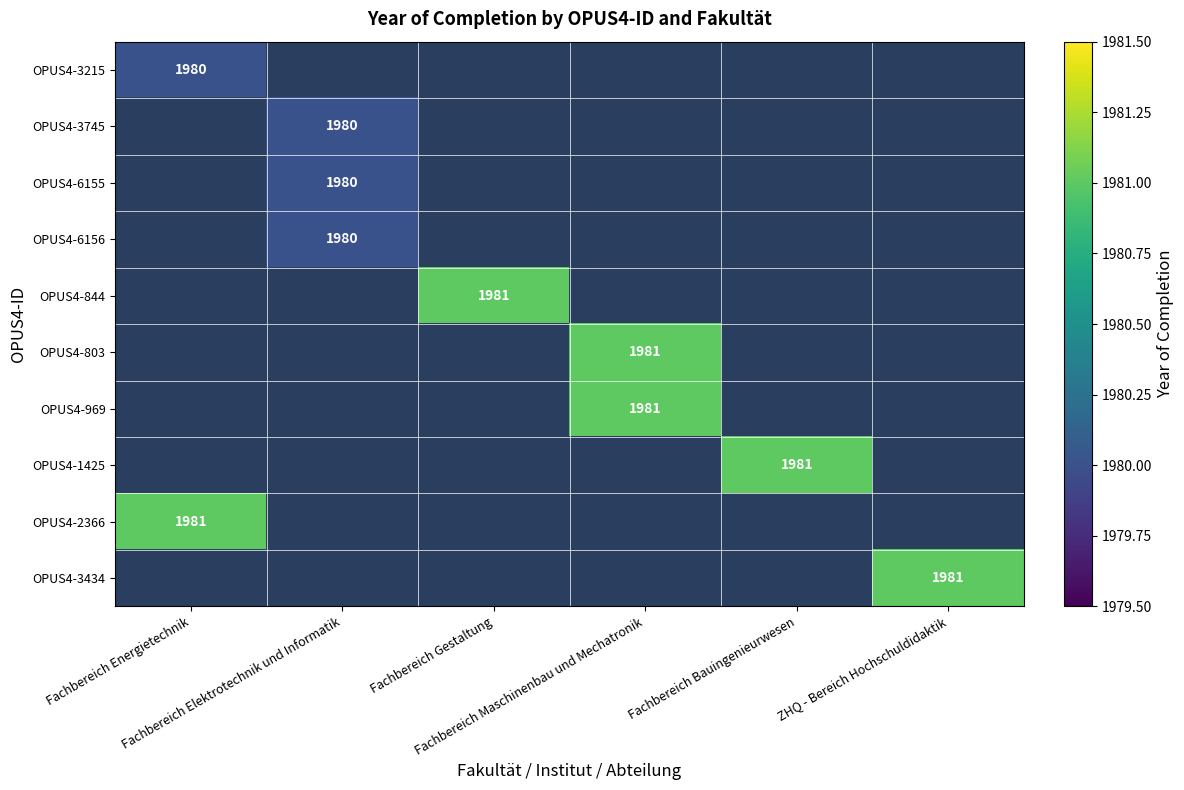

At which label is OPUS4-2366 closest to 1981?

Fachbereich Energietechnik